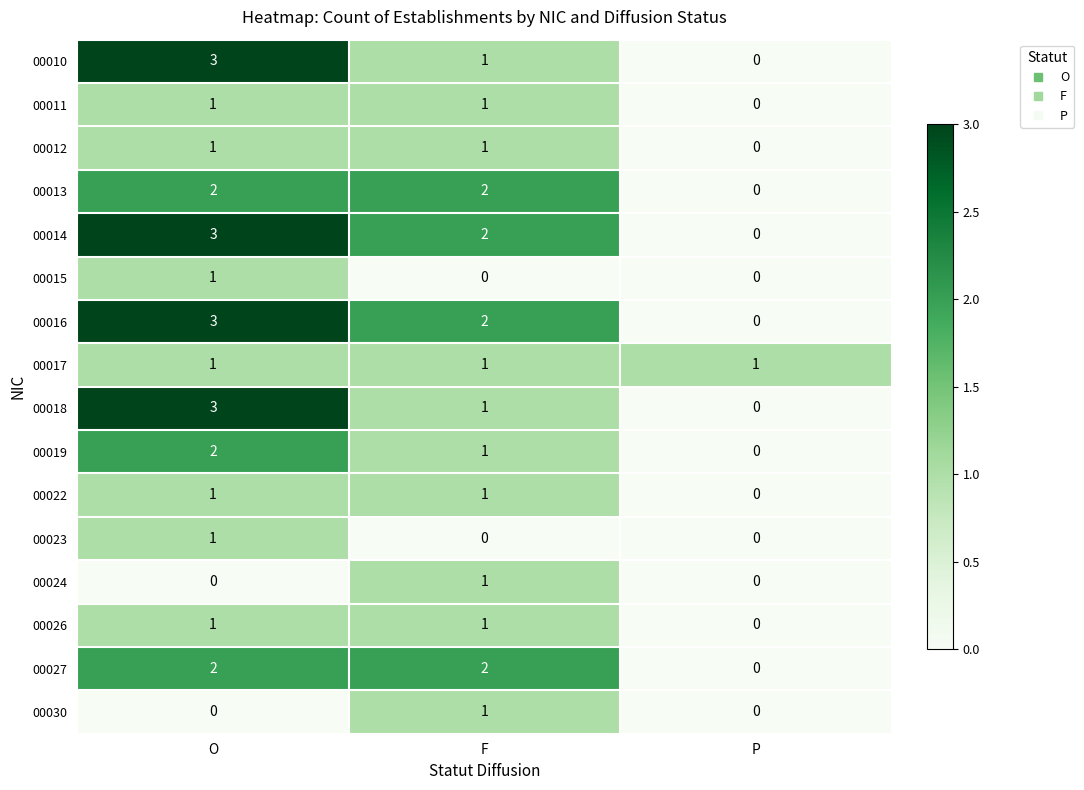

What is the spread (max minus min) of values at P?

1